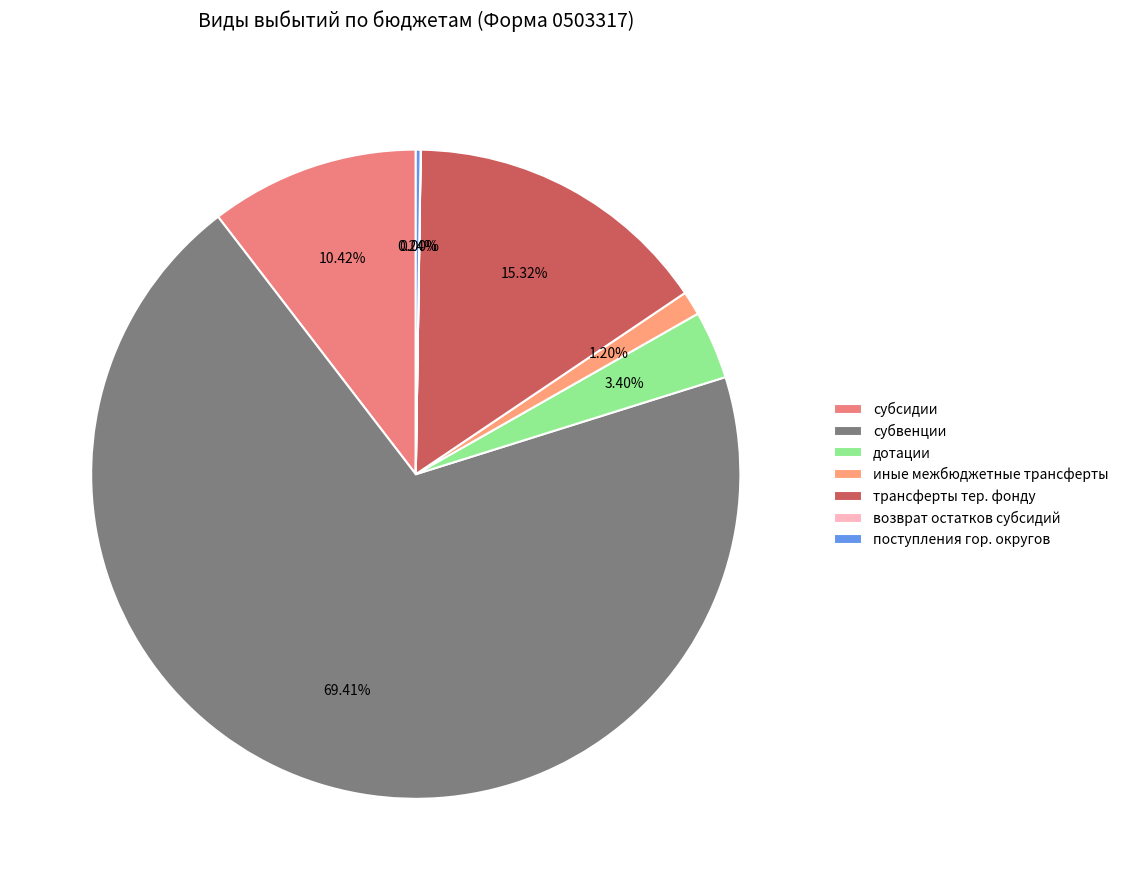

How much of the chart is everything except субсидии?

89.6%